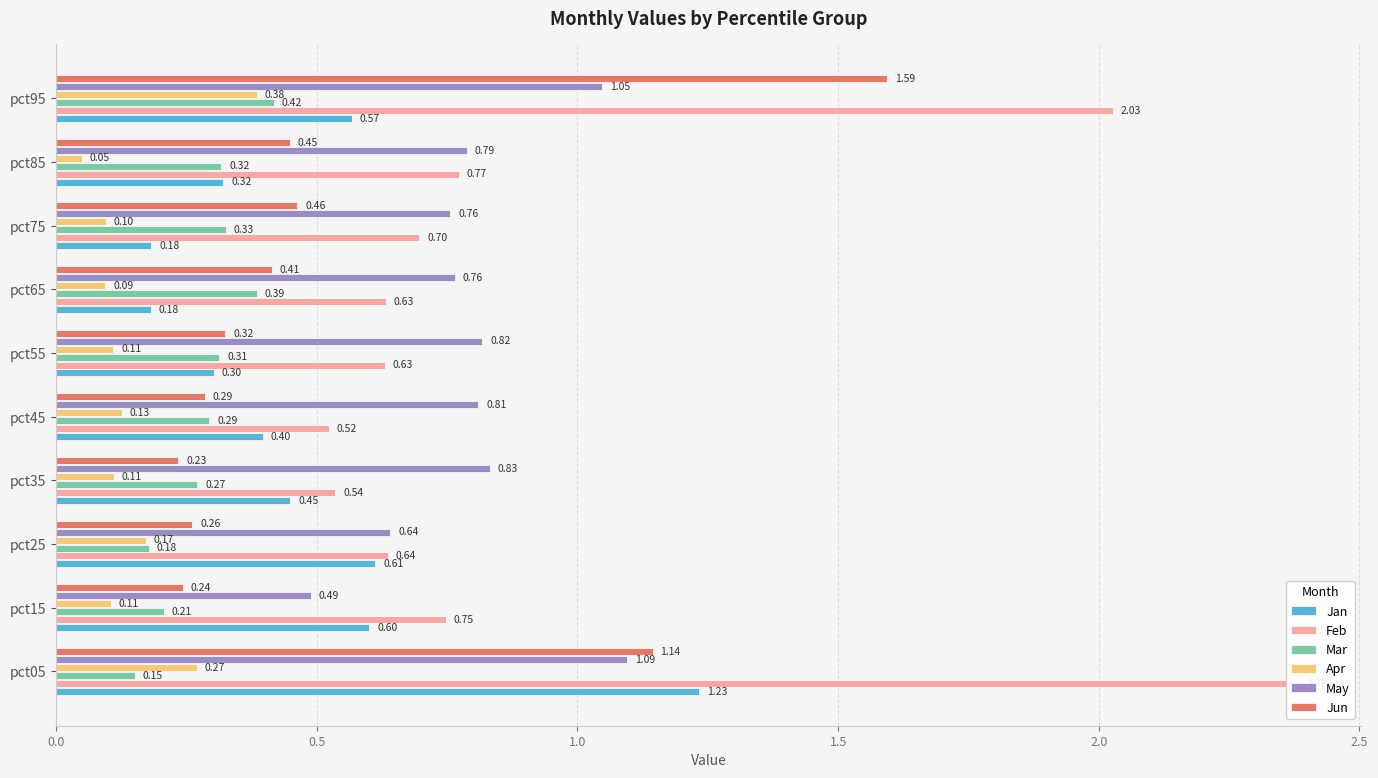

At how many categories does at least one series exceed 1?

2